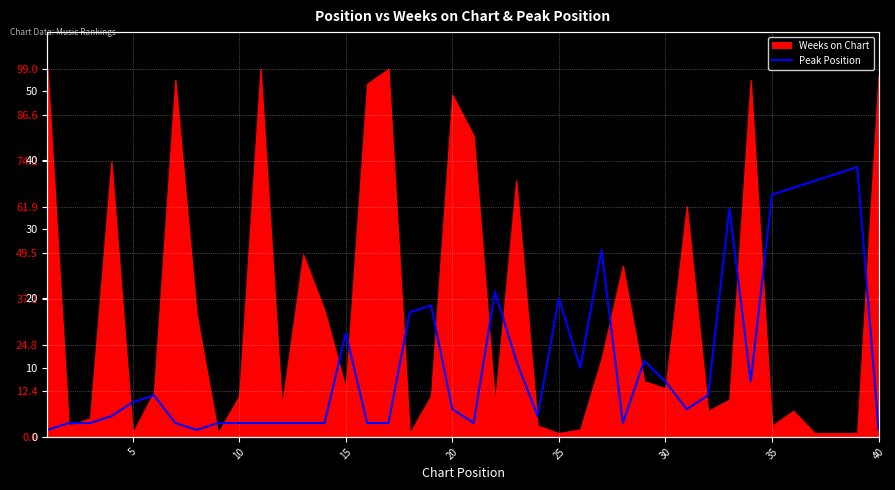

What is the sum of all values?

446